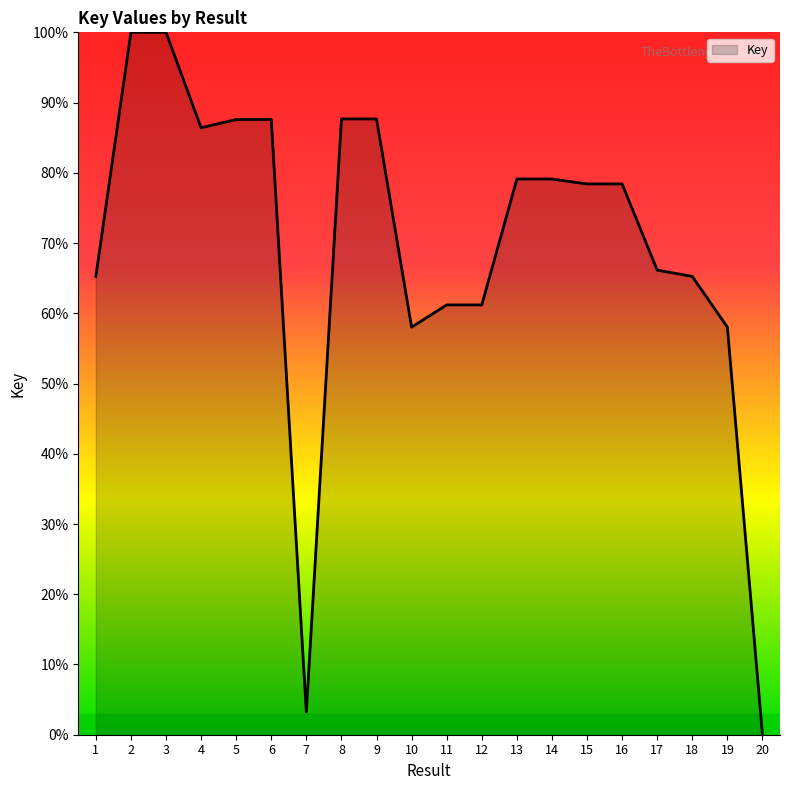

How many lines are shown in the chart?

1